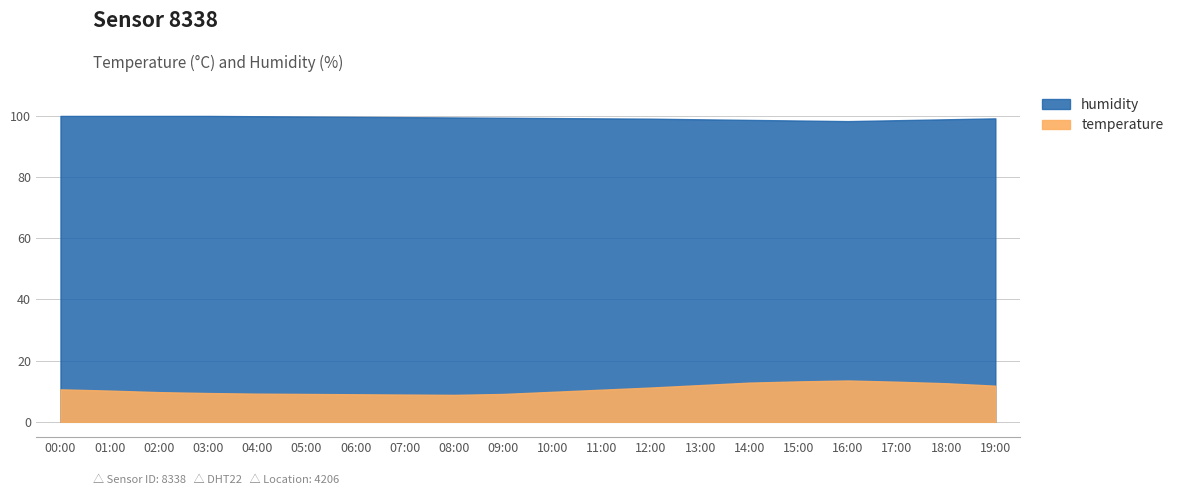

Reading left to right, list all the values displayed in this chart.

temperature: 00:00=10.6	01:00=10.2	02:00=9.7	03:00=9.4	04:00=9.2	05:00=9.1	06:00=9.0	07:00=8.9	08:00=8.8	09:00=9.1	10:00=9.8	11:00=10.5	12:00=11.2	13:00=12.0	14:00=12.8	15:00=13.2	16:00=13.5	17:00=13.1	18:00=12.6	19:00=11.8
humidity: 00:00=99.9	01:00=99.9	02:00=99.9	03:00=99.9	04:00=99.8	05:00=99.7	06:00=99.6	07:00=99.5	08:00=99.4	09:00=99.3	10:00=99.2	11:00=99.1	12:00=99.0	13:00=98.8	14:00=98.6	15:00=98.4	16:00=98.2	17:00=98.5	18:00=98.8	19:00=99.1